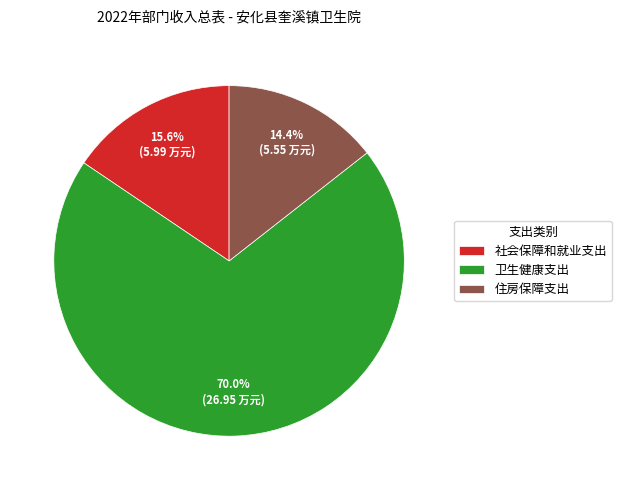

Which slice represents more than half of the pie?

卫生健康支出